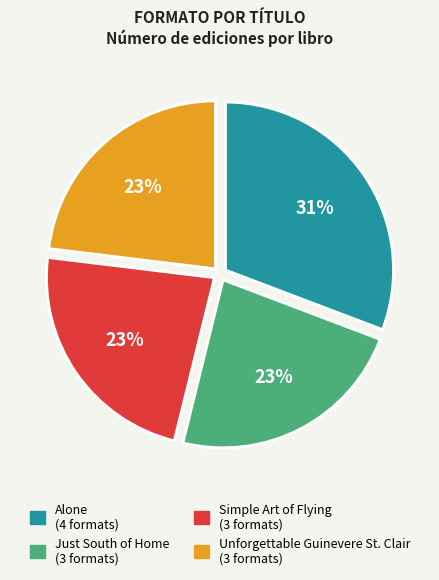

Which slice is the largest?

Alone